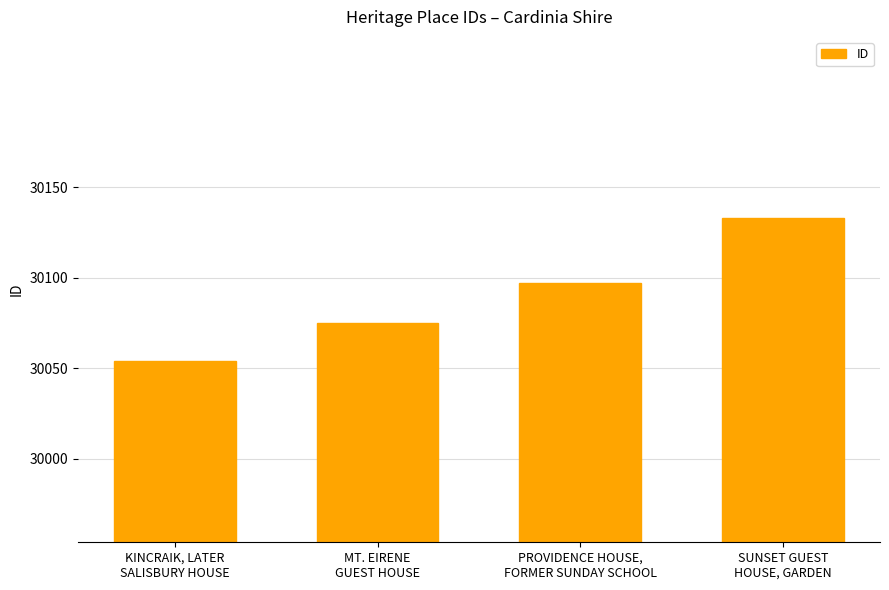

What is the difference between the second highest and minimum values?

43